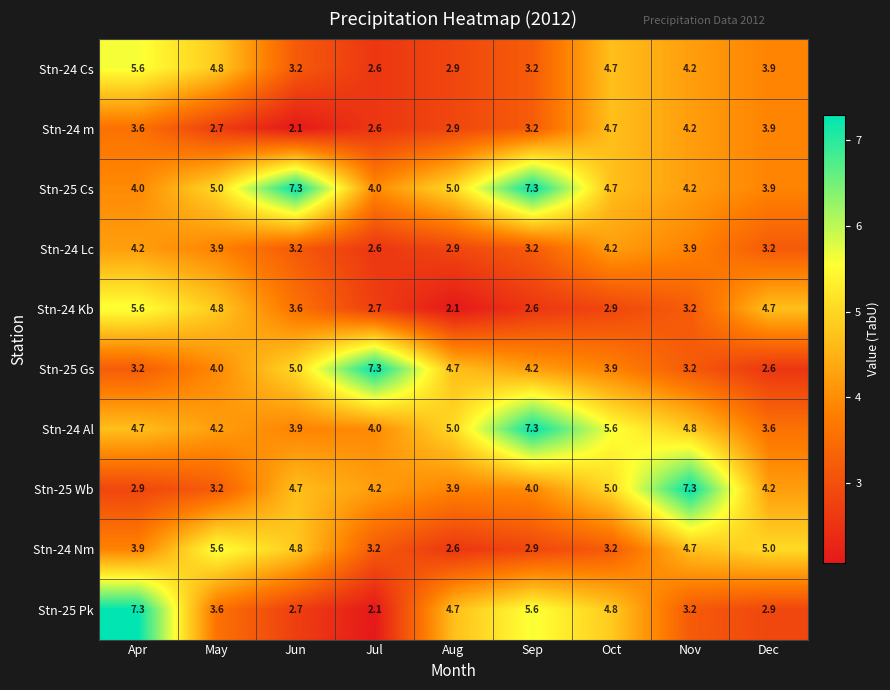

Which series has the widest spread of values?

Stn-25 Pk